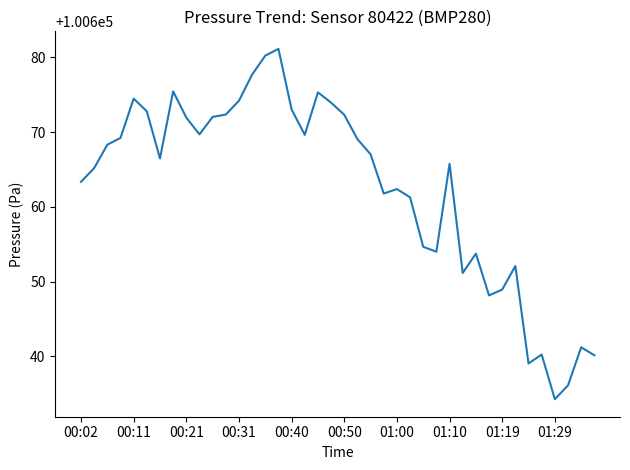

What is the smallest value displayed?

100634.3